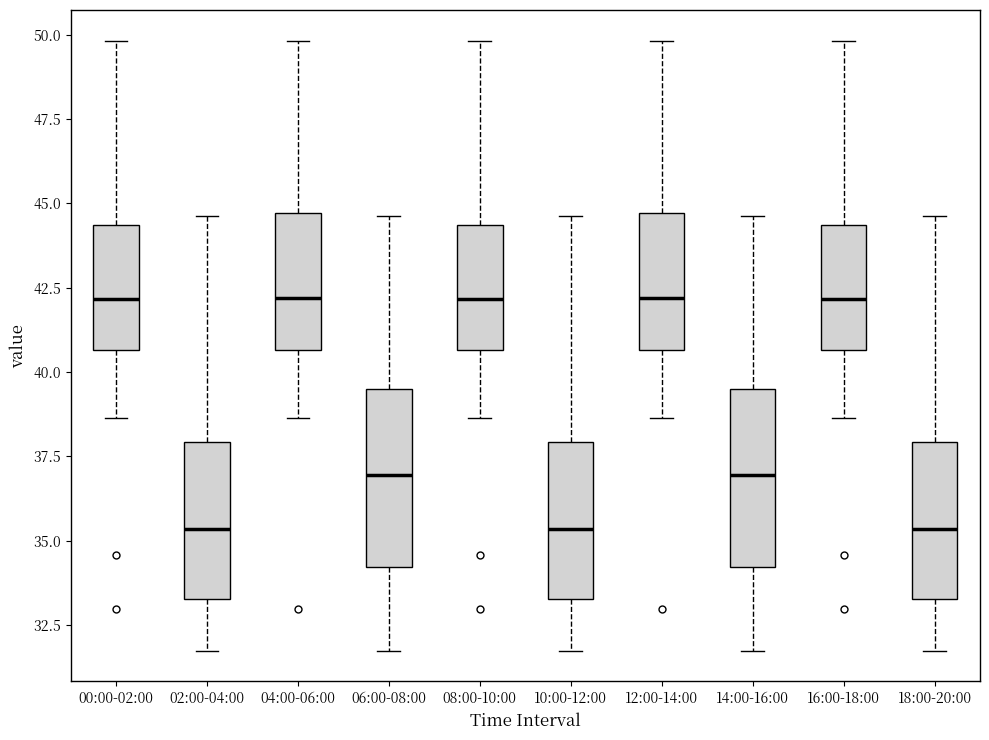

Where is the upper edge of the box for 02:00-04:00 on the y-axis? The values are not printed on the chart, so give them approximately, as read against the axis.

38.0